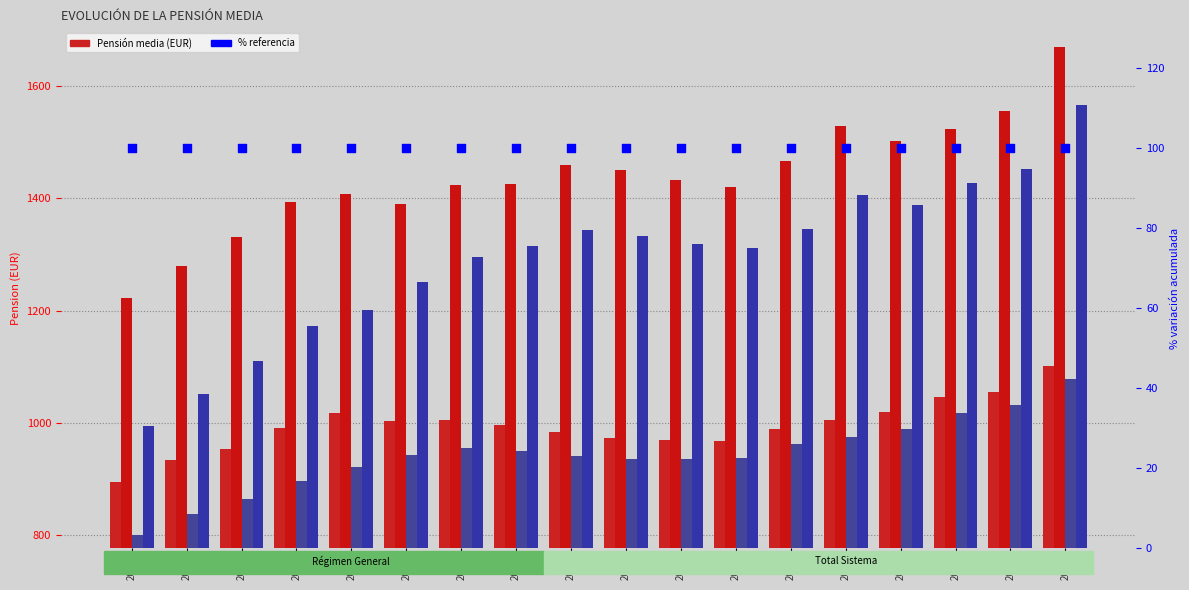

Which series has the largest total across all categories?

RG Jubilacion